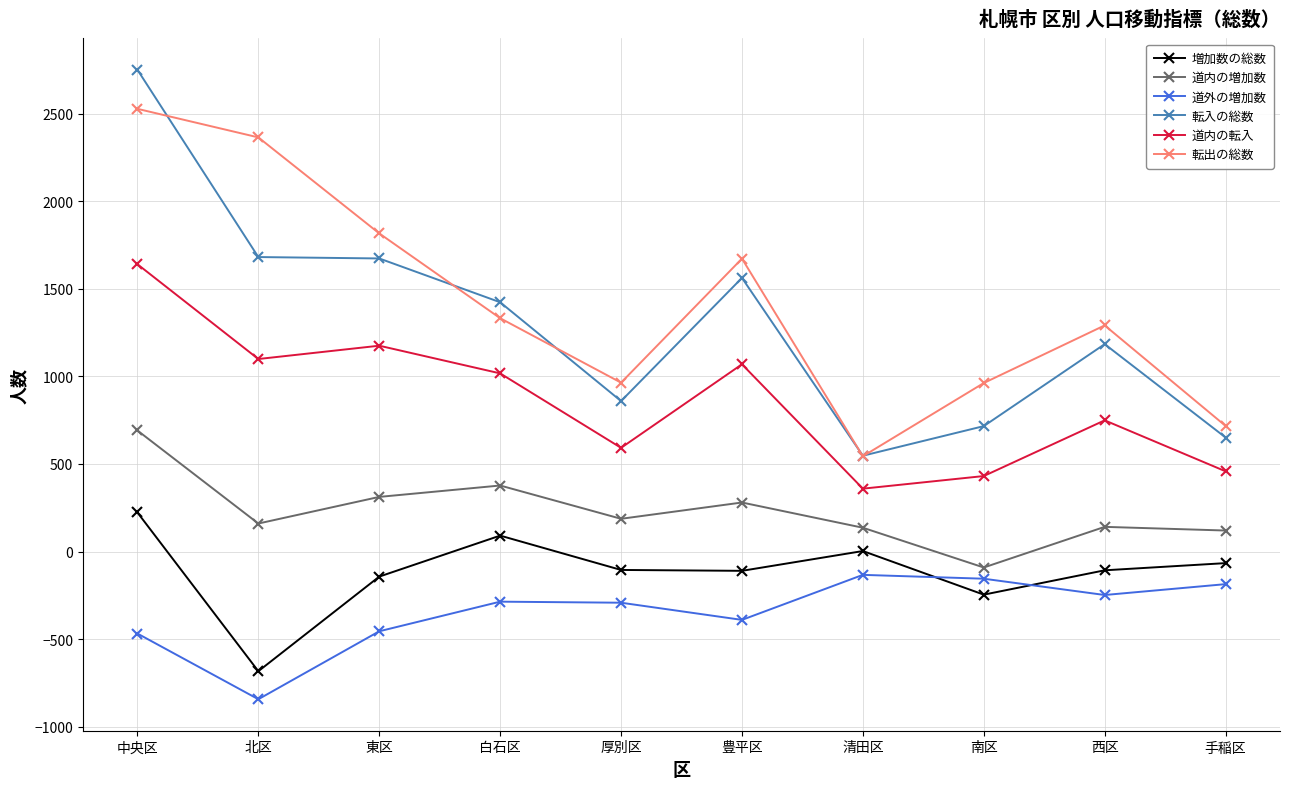

Which series has the largest range (max minus min)?

転入の総数